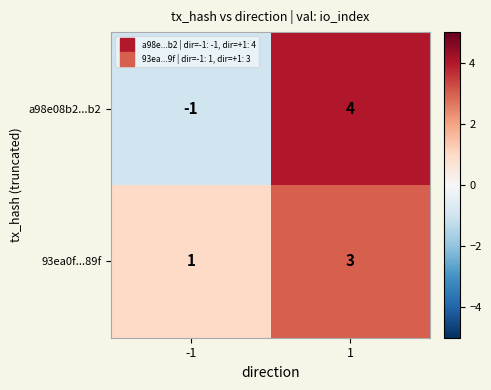

Reading right to left, what are all the values shown in this chart?

a98e08b2...b2: 1=4	-1=-1
93ea0f...89f: 1=3	-1=1